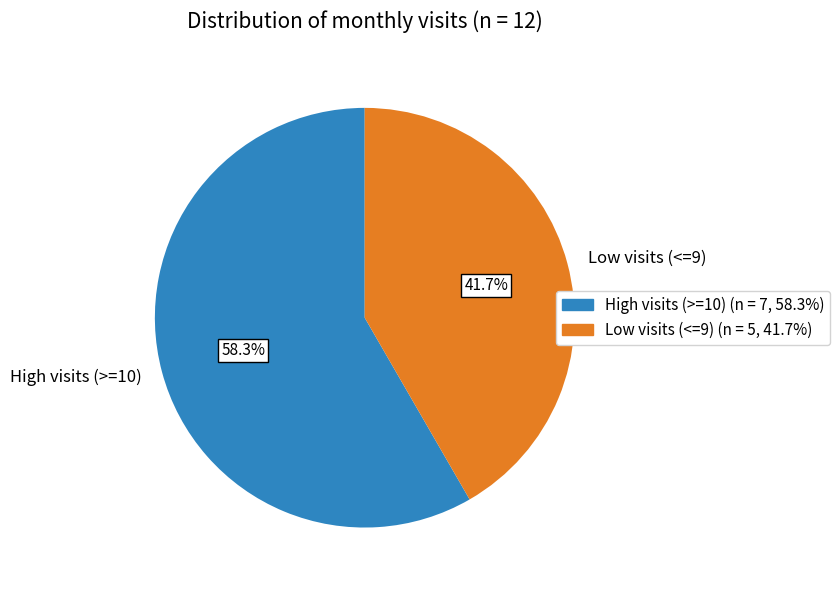

Rank the categories by value from highest to lowest.

High visits (>=10), Low visits (<=9)